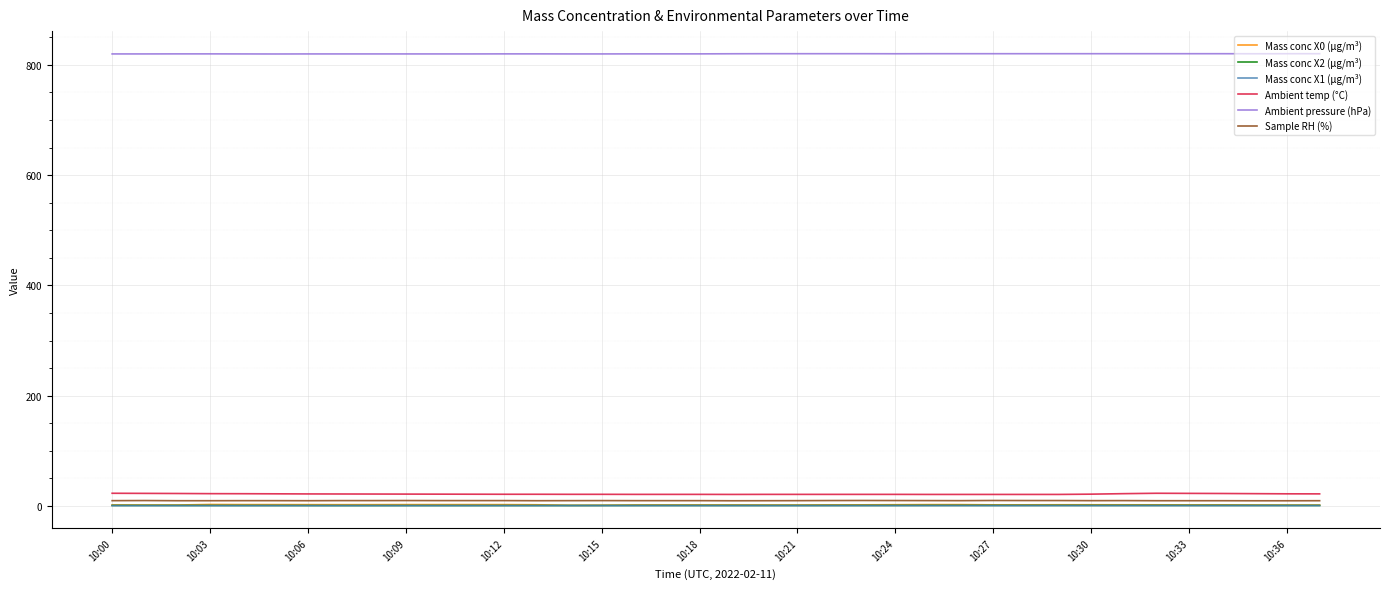

Which series has the largest total across all categories?

Ambient pressure (hPa)